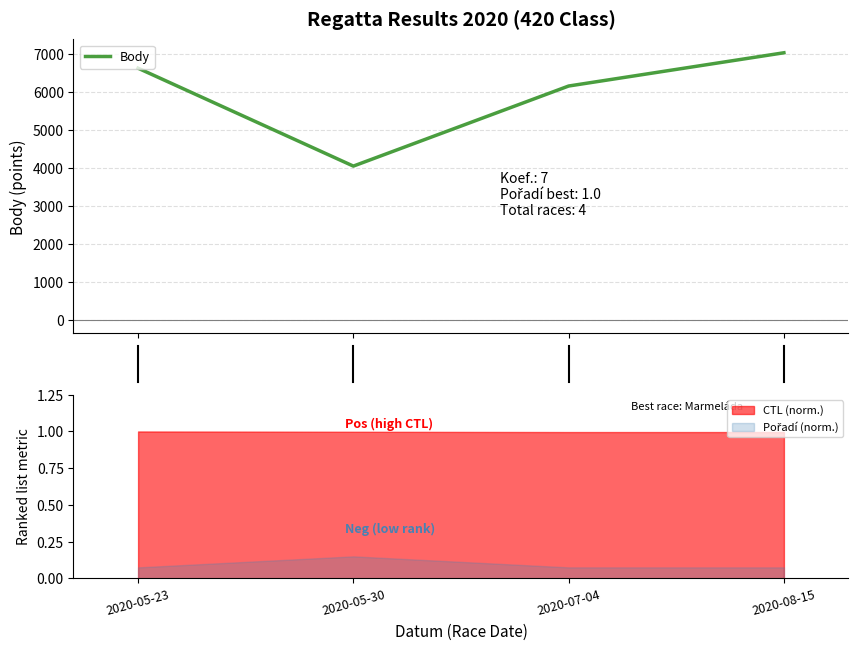

How many values exceed 6623?

1